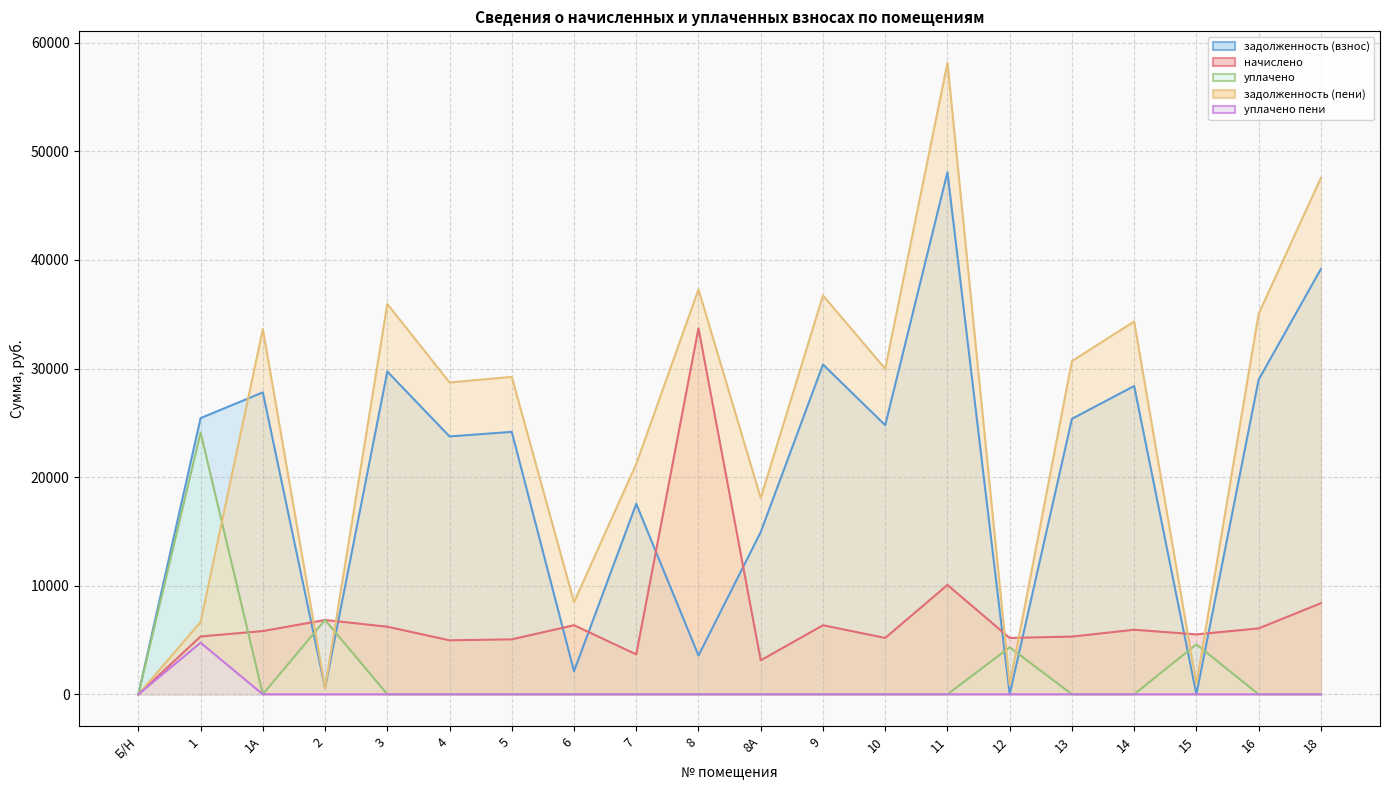

What is the value of the начислено (line) point at the 7th from the left?

5062.2